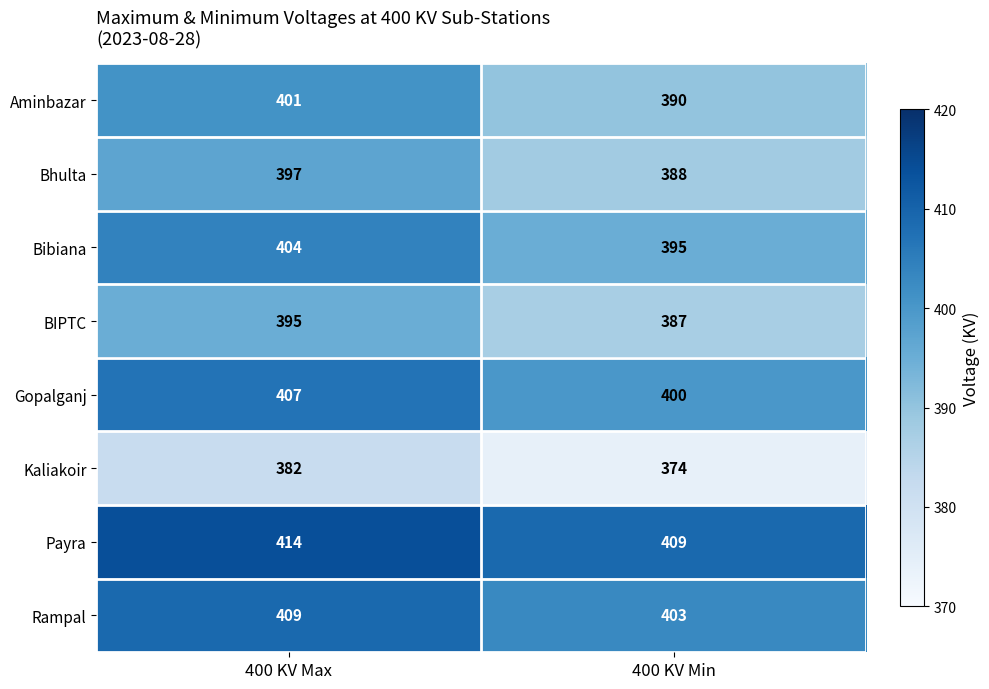

Reading left to right, transcribe all the data shown in this chart.

Aminbazar: 400 KV Max=401	400 KV Min=390
Bhulta: 400 KV Max=397	400 KV Min=388
Bibiana: 400 KV Max=404	400 KV Min=395
BIPTC: 400 KV Max=395	400 KV Min=387
Gopalganj: 400 KV Max=407	400 KV Min=400
Kaliakoir: 400 KV Max=382	400 KV Min=374
Payra: 400 KV Max=414	400 KV Min=409
Rampal: 400 KV Max=409	400 KV Min=403